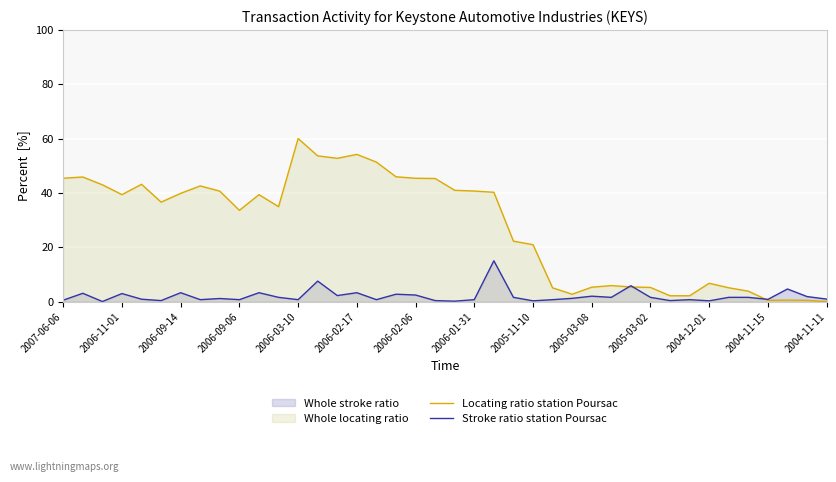

List the series in order of their peak value, lowest first.

Stroke ratio station Poursac, Locating ratio station Poursac